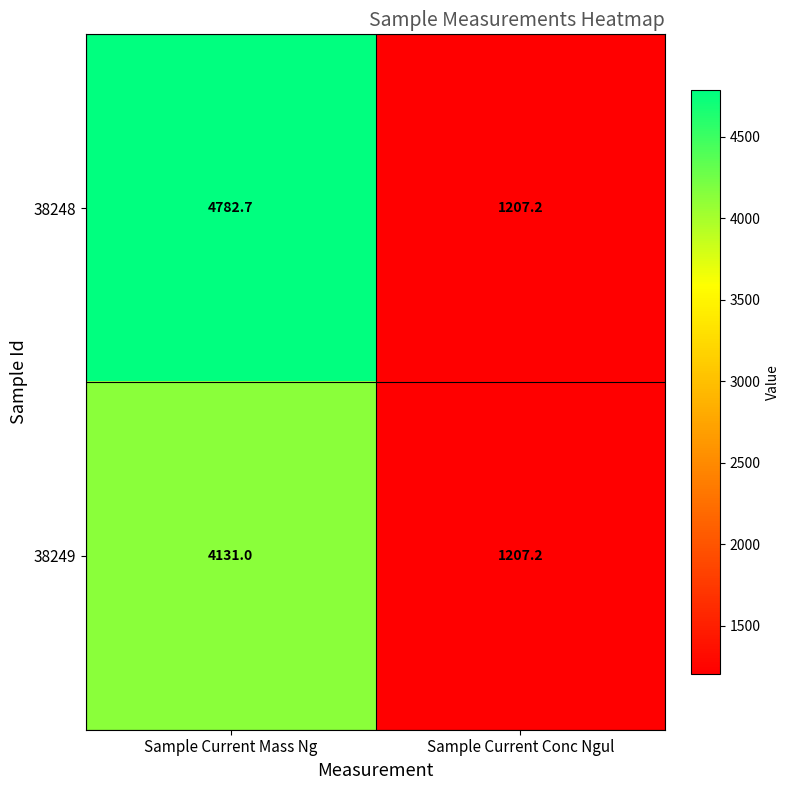

What value does the 38248 series have at Sample Current Mass Ng?

4782.7